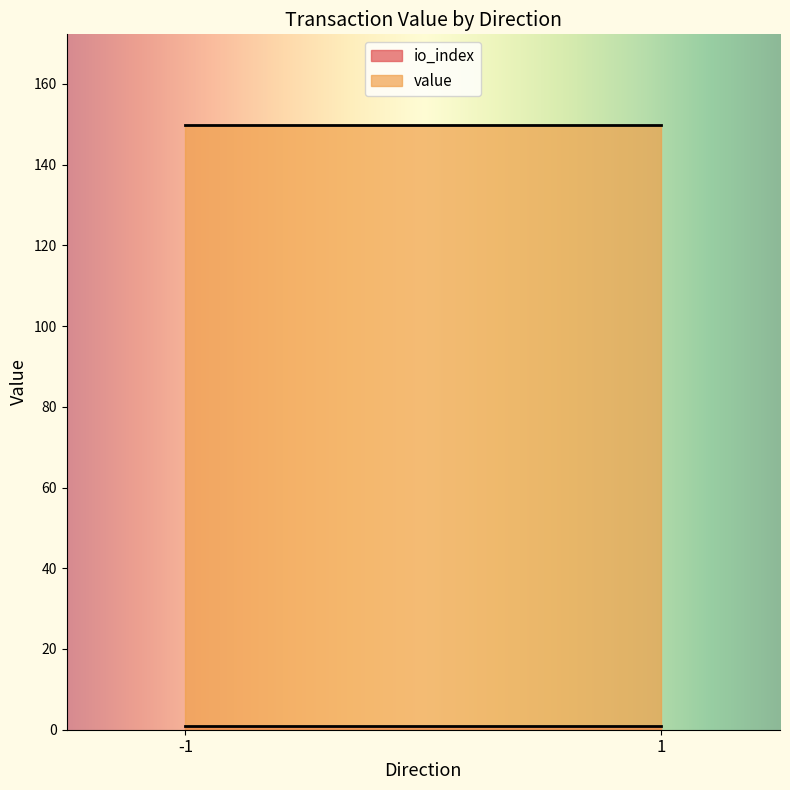

True or false: io_index and value intersect in this chart.

False